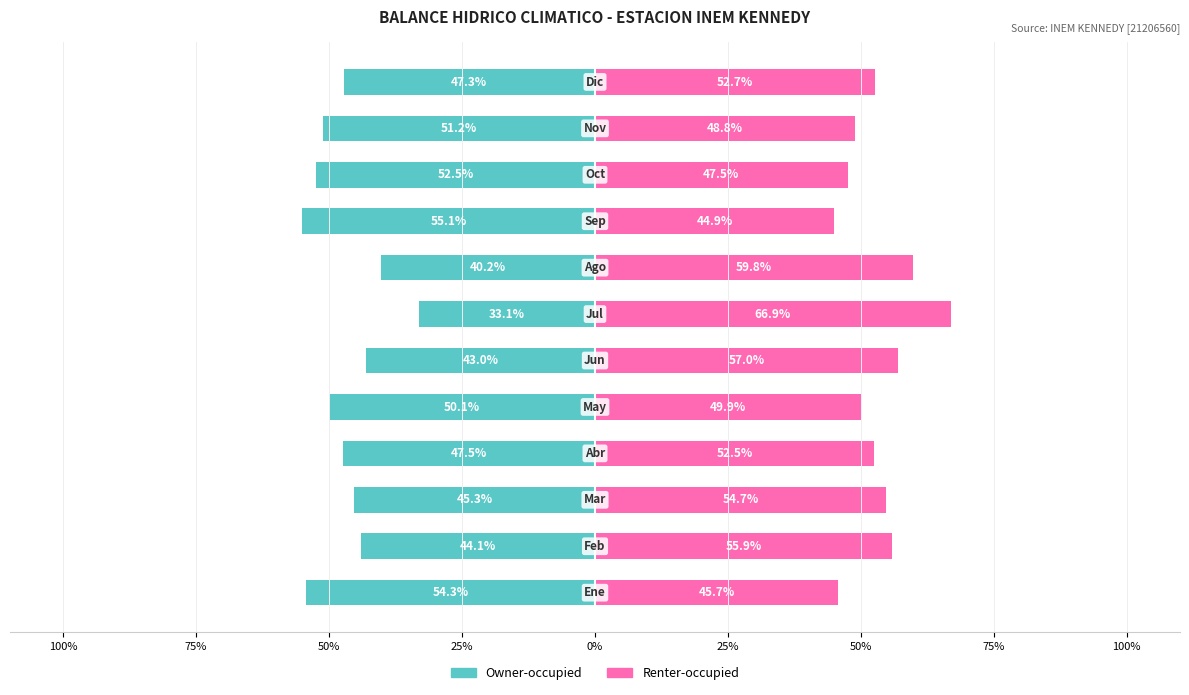

What is the approximate value of Renter-occupied at 25%?

52.5